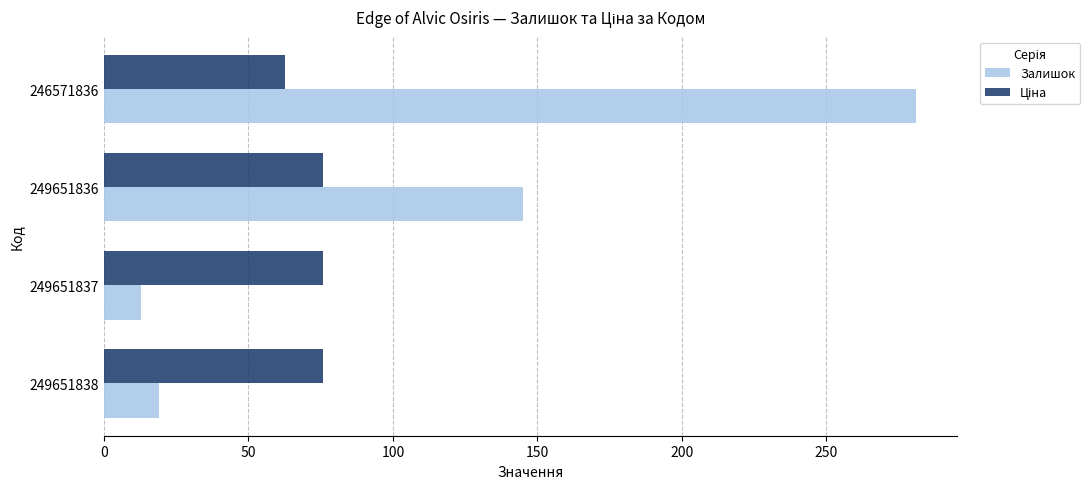

At which category is the sum across all series the highest?

246571836